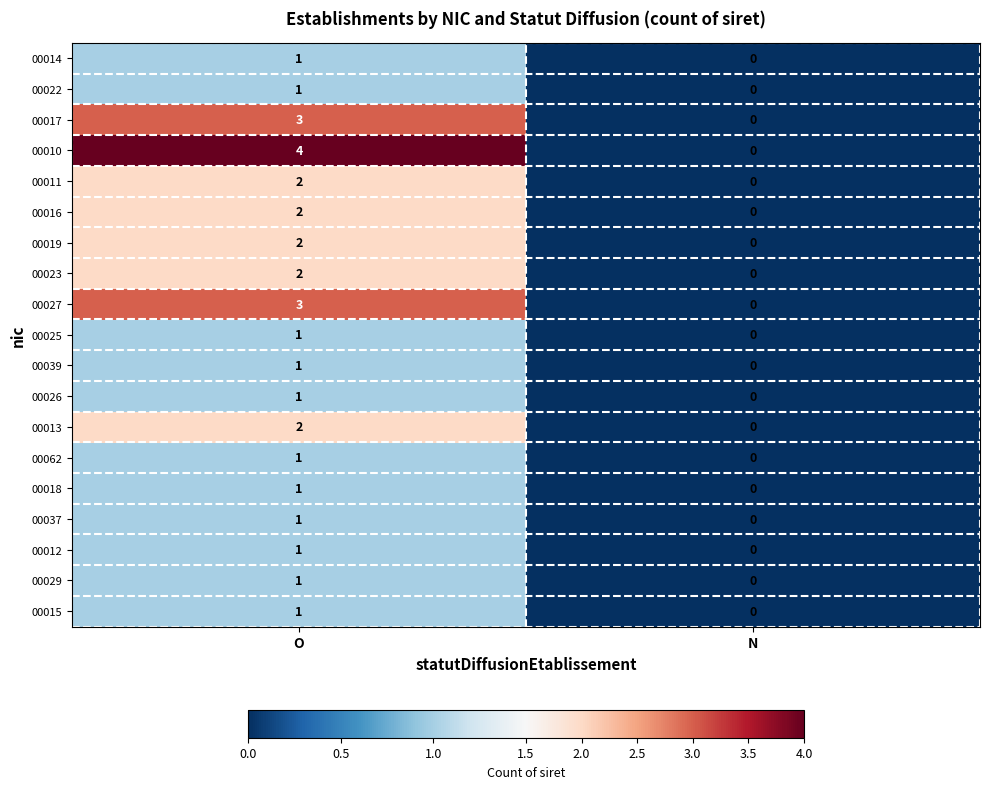

What is the greatest value displayed?

4